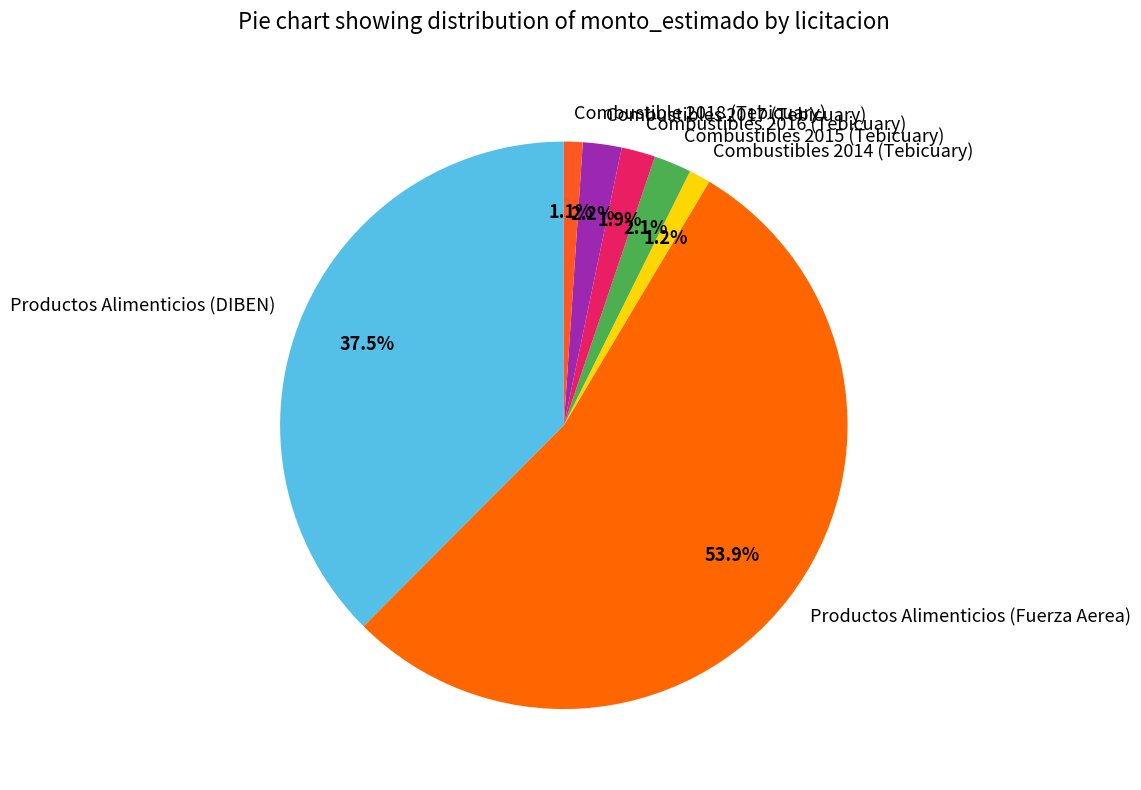

To the nearest percent, what is the average slice percentage?

14%